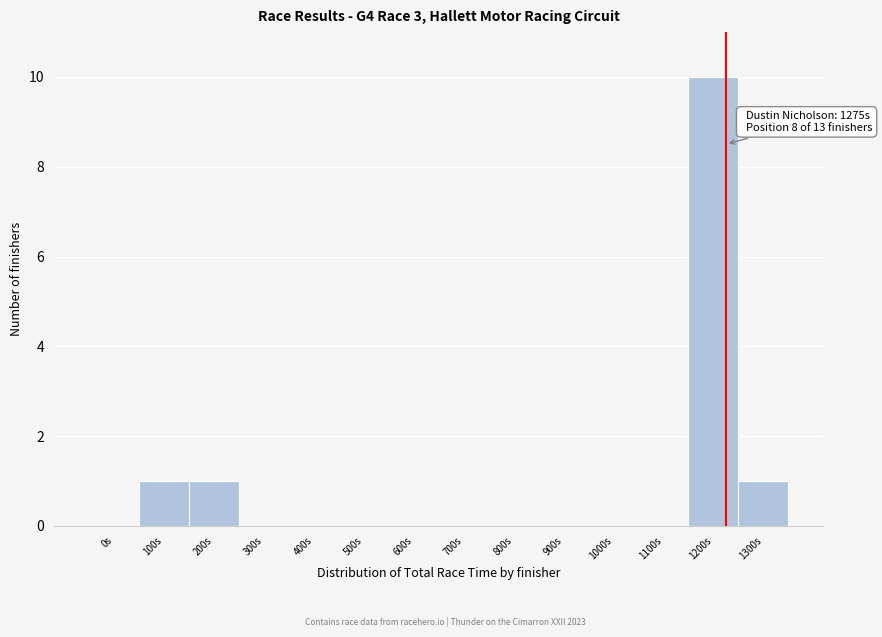

Reading left to right, transcribe all the data shown in this chart.

0s=0	100s=1	200s=1	300s=0	400s=0	500s=0	600s=0	700s=0	800s=0	900s=0	1000s=0	1100s=0	1200s=10	1300s=1